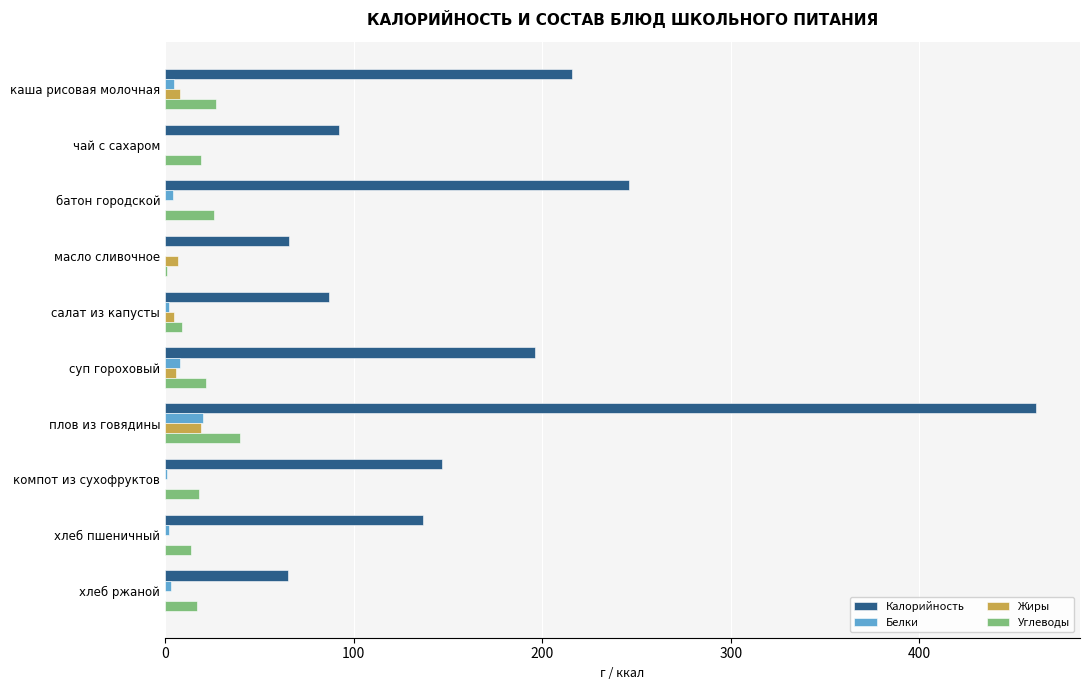

Between плов из говядины and компот из сухофруктов, which series saw the biggest shift?

Калорийность